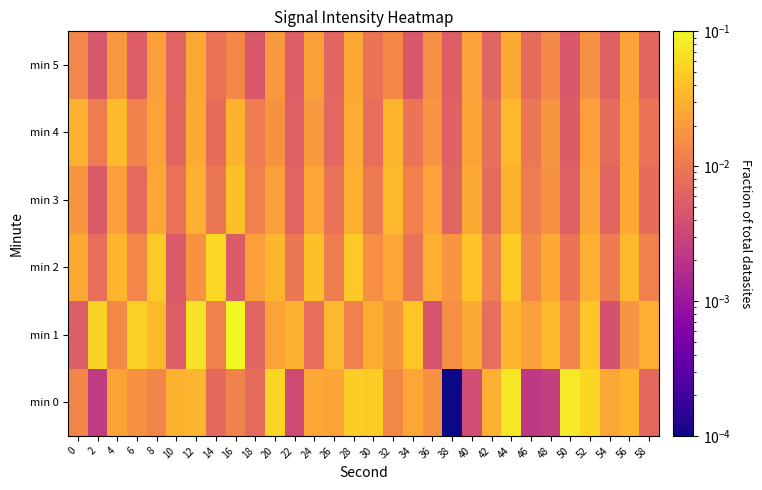

Rank the series at 16 from highest to lowest value.

min 1, min 3, min 4, min 5, min 0, min 2